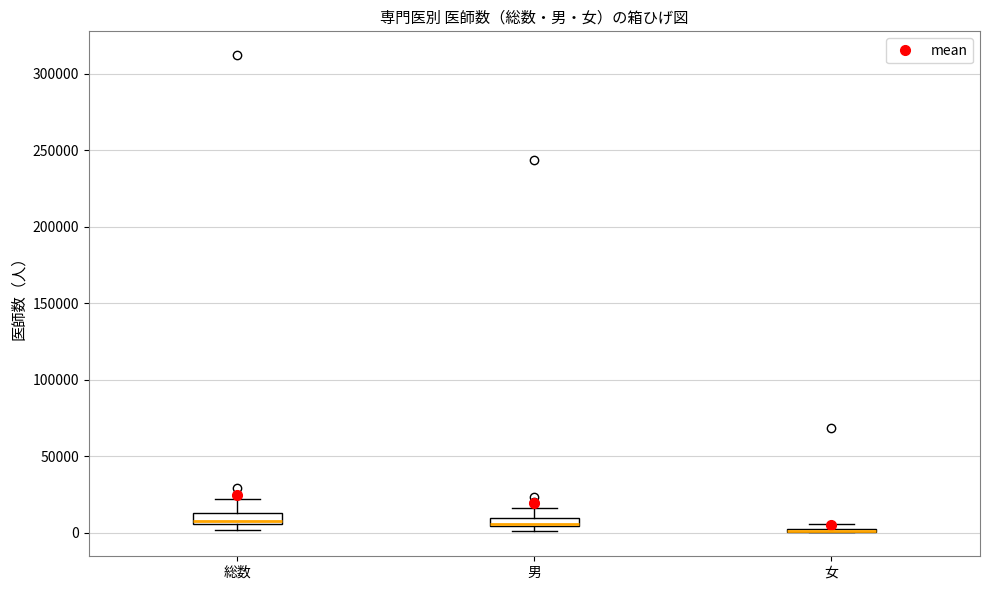

Where does the upper whisker of the box for 総数 end on the y-axis? The values are not printed on the chart, so give them approximately, as read against the axis.

20000